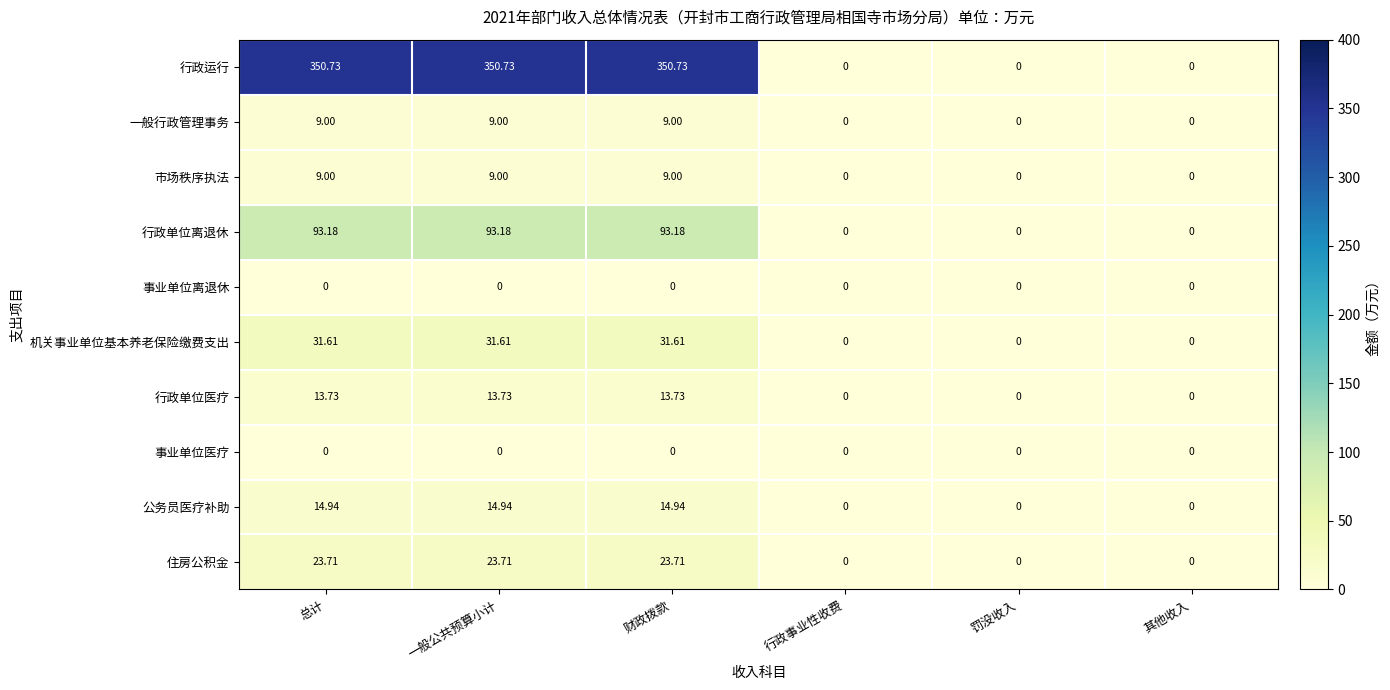

Which series has the widest spread of values?

行政运行